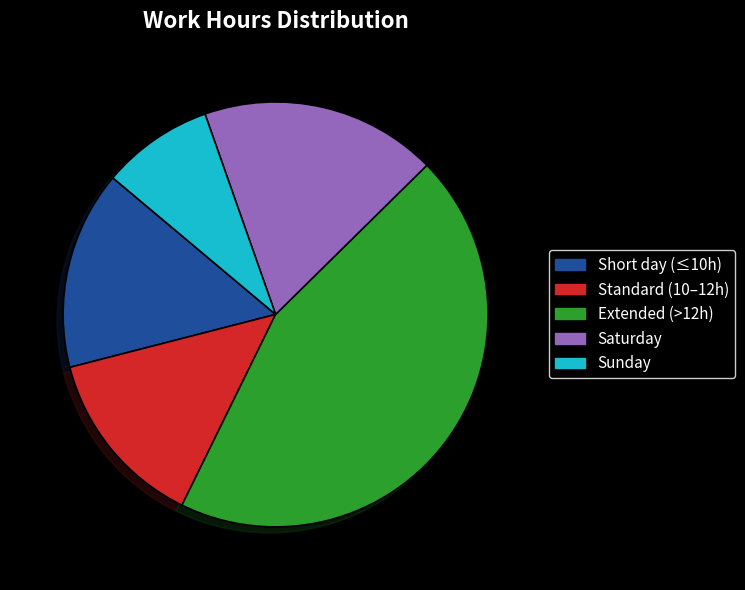

What is the smallest slice in the pie chart?

Sunday